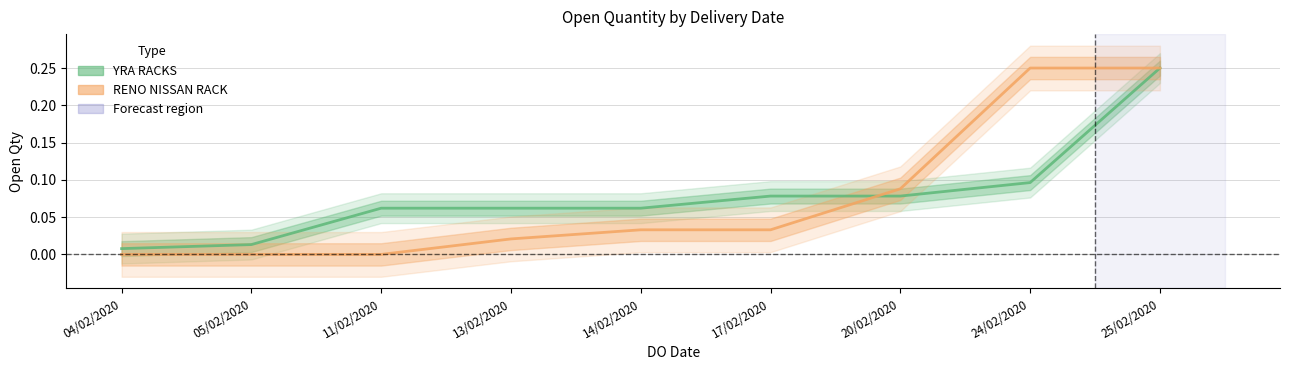

Does the chart display data point markers on the line(s)?

No